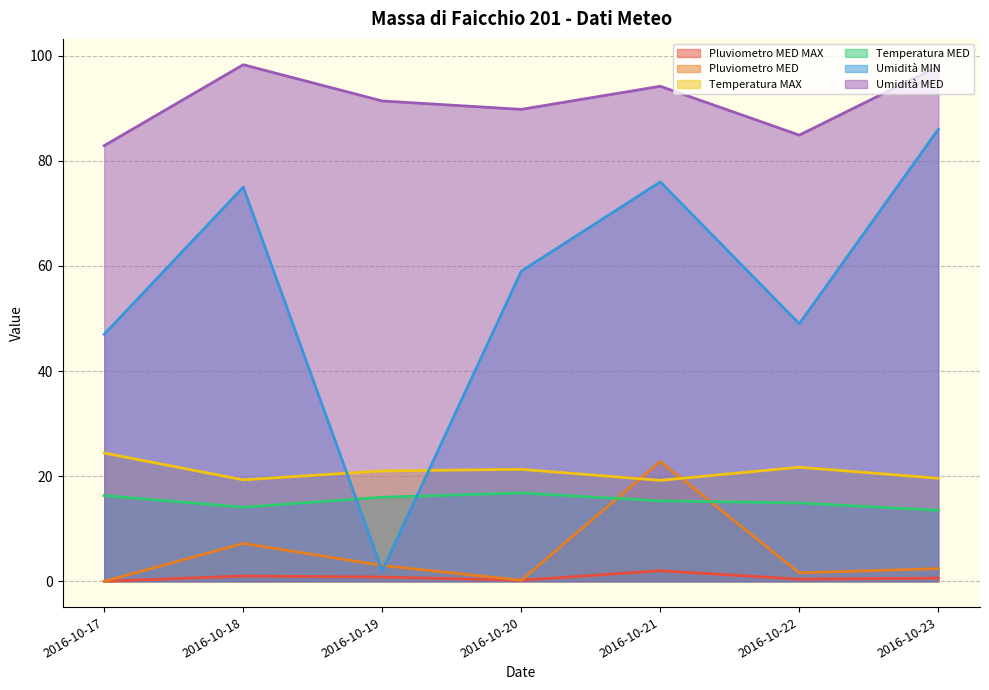

Does the chart display data point markers on the line(s)?

No